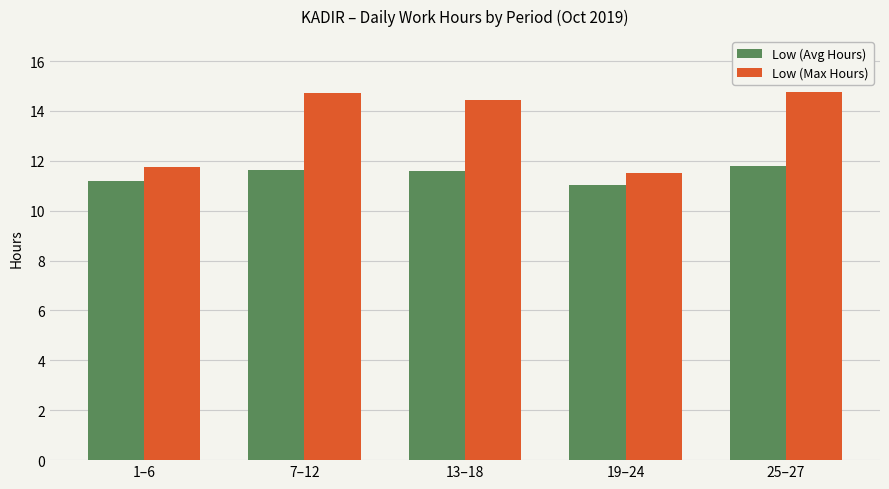

What is the maximum value shown in the chart?

14.8